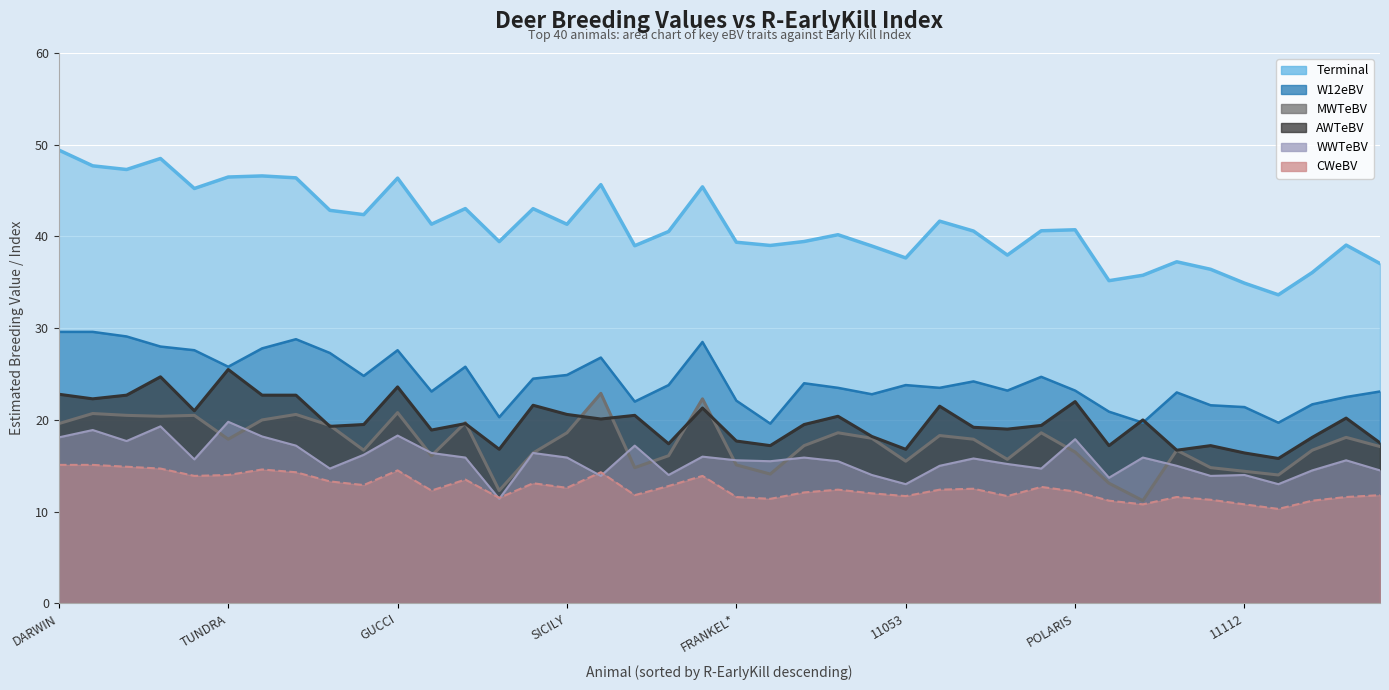

Is it true that CWeBV equals 20.2 at LAZIO?

False